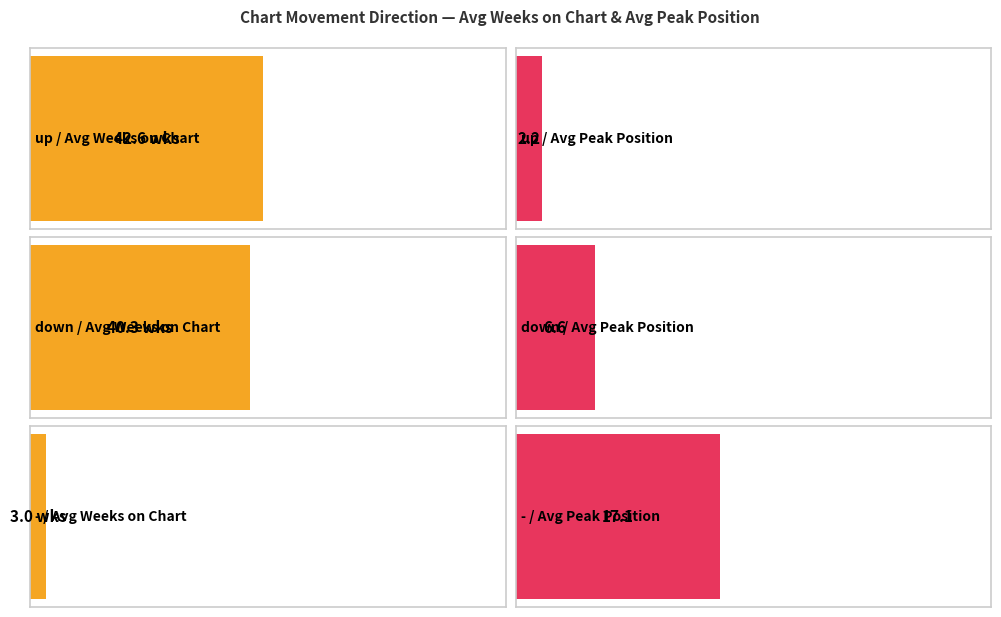

Are the bars horizontal?

Yes